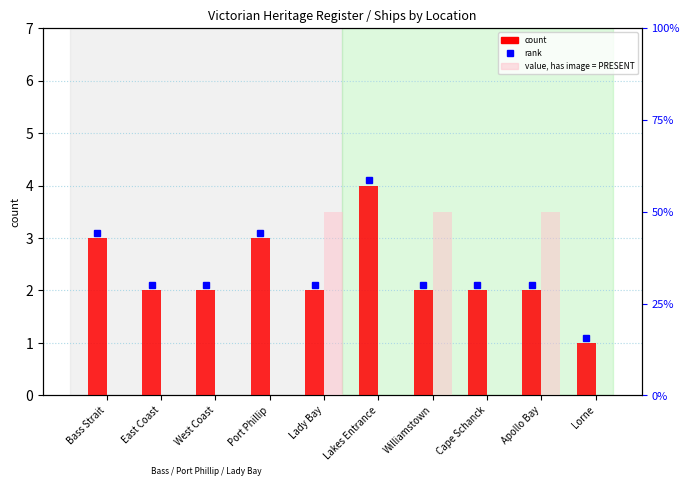

What is the total value across all series at Lady Bay?

52